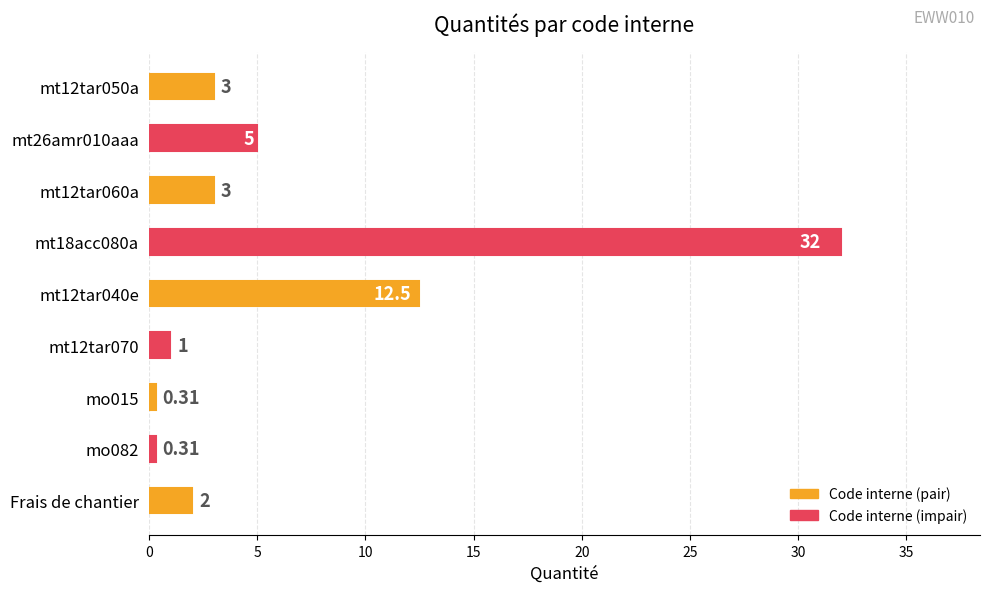

What is the ratio of the value at mt12tar070 to the value at Frais de chantier?

0.5